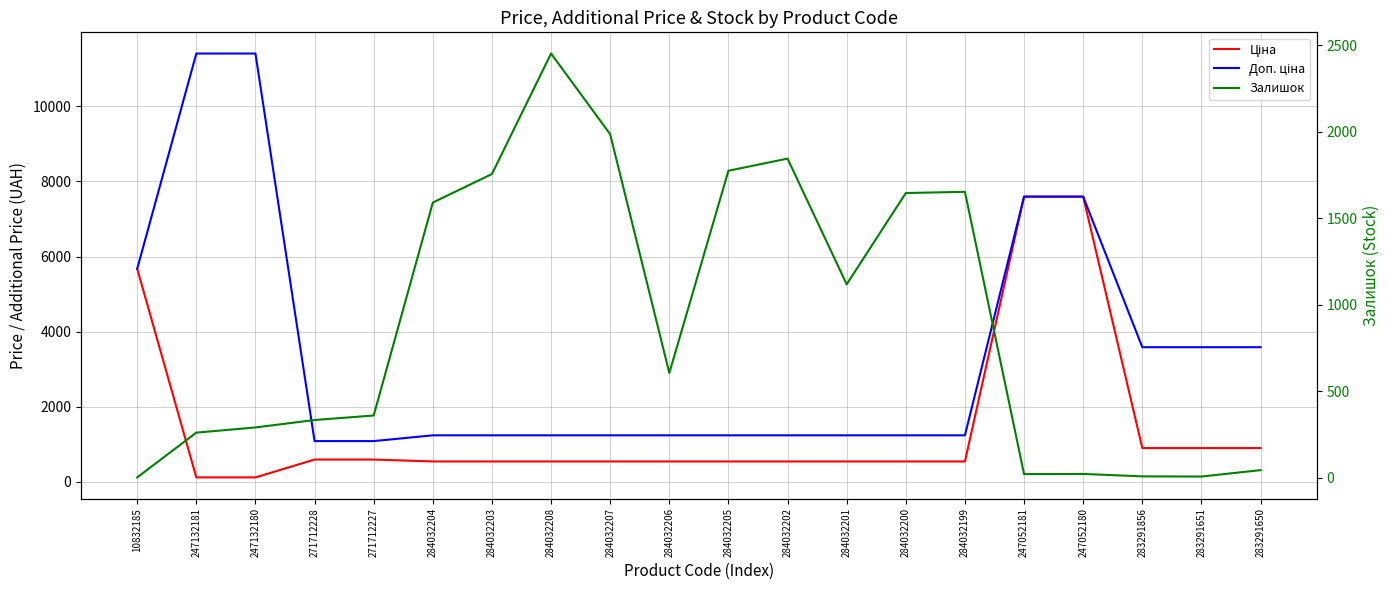

Rank the categories by Ціна value from lowest to highest.

247132181, 247132180, 284032204, 284032203, 284032208, 284032207, 284032206, 284032205, 284032202, 284032201, 284032200, 284032199, 271712228, 271712227, 283291856, 283291651, 283291650, 10832185, 247052181, 247052180